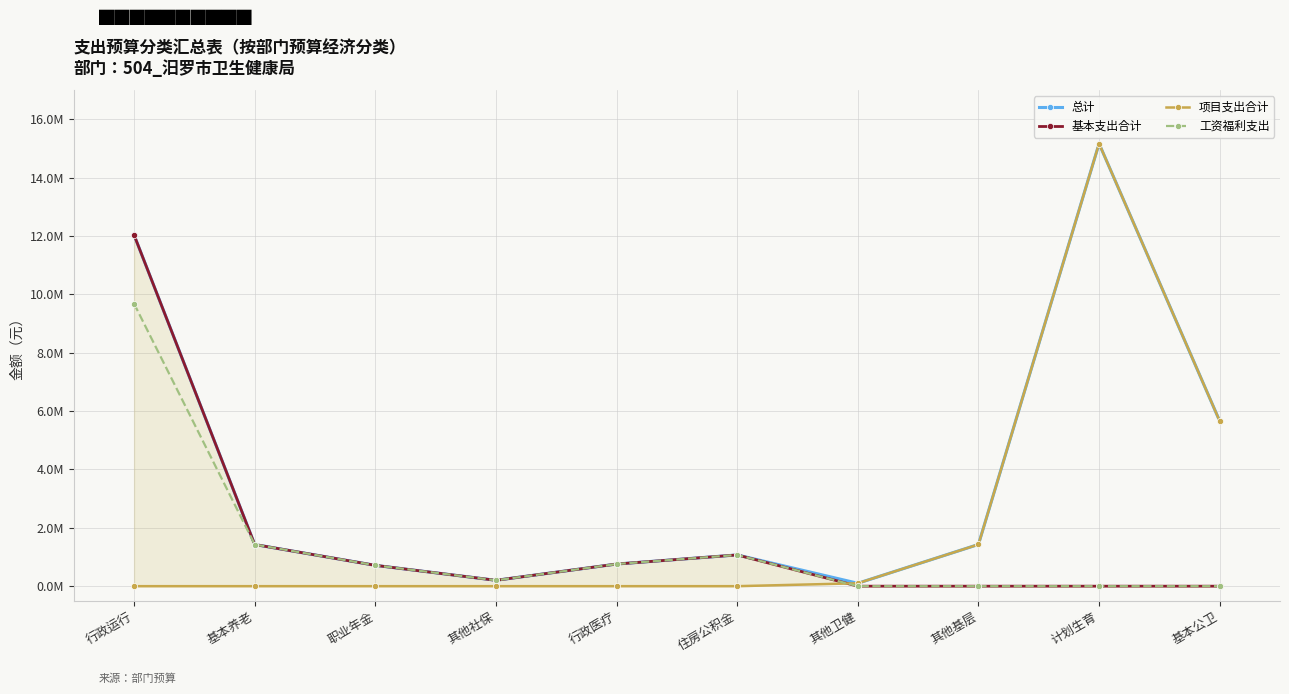

Reading left to right, transcribe all the data shown in this chart.

总计: 行政运行=12035494.0	基本养老=1428130.6	职业年金=714065.3	其他社保=201169.2	行政医疗=758694.4	住房公积金=1071097.9	其他卫健=100000.0	其他基层=1430000.0	计划生育=15170000.0	基本公卫=5660000.0
基本支出合计: 行政运行=12035494.0	基本养老=1428130.6	职业年金=714065.3	其他社保=201169.2	行政医疗=758694.4	住房公积金=1071097.9	其他卫健=0.0	其他基层=0.0	计划生育=0.0	基本公卫=0.0
项目支出合计: 行政运行=0.0	基本养老=0.0	职业年金=0.0	其他社保=0.0	行政医疗=0.0	住房公积金=0.0	其他卫健=100000.0	其他基层=1430000.0	计划生育=15170000.0	基本公卫=5660000.0
工资福利支出: 行政运行=9681245.2	基本养老=1428130.6	职业年金=714065.3	其他社保=201169.2	行政医疗=758694.4	住房公积金=1071097.9	其他卫健=0.0	其他基层=0.0	计划生育=0.0	基本公卫=0.0